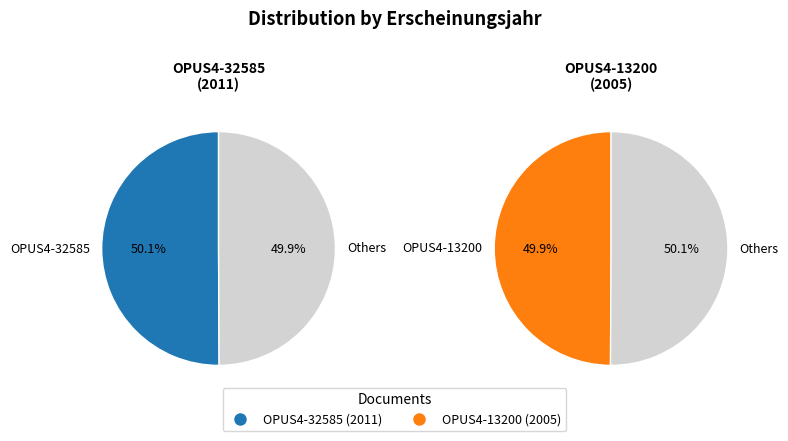

Which slice represents more than half of the pie?

OPUS4-32585